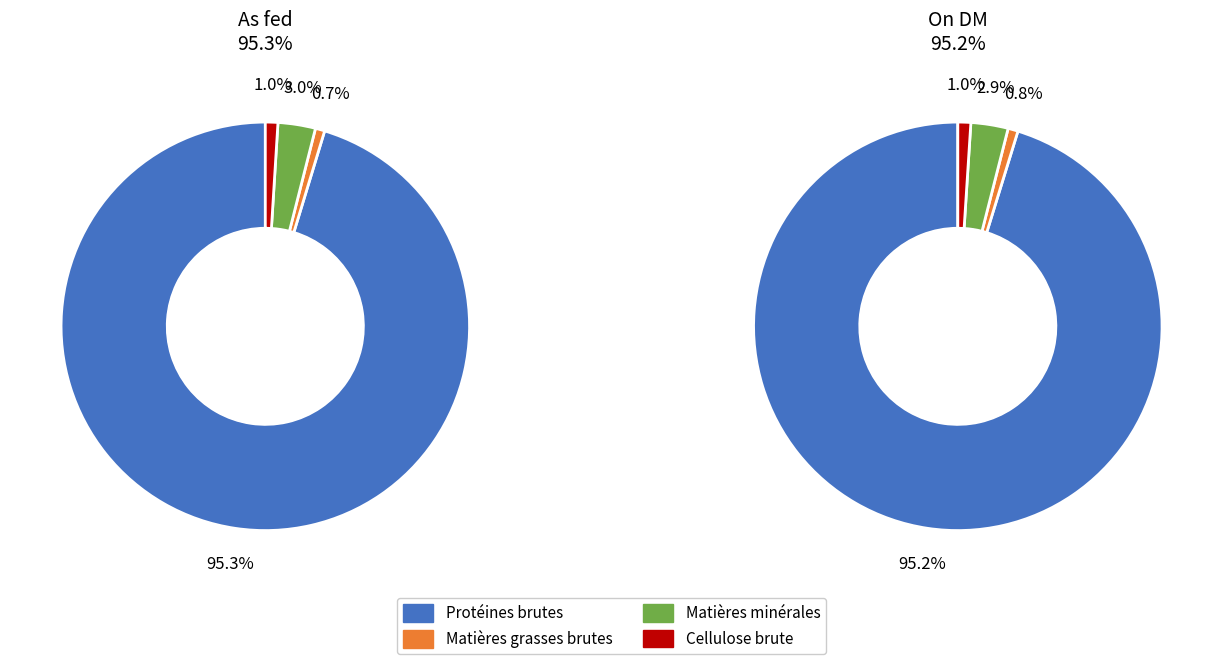

Is the sum of Cellulose brute and Matières grasses brutes greater than half?

No